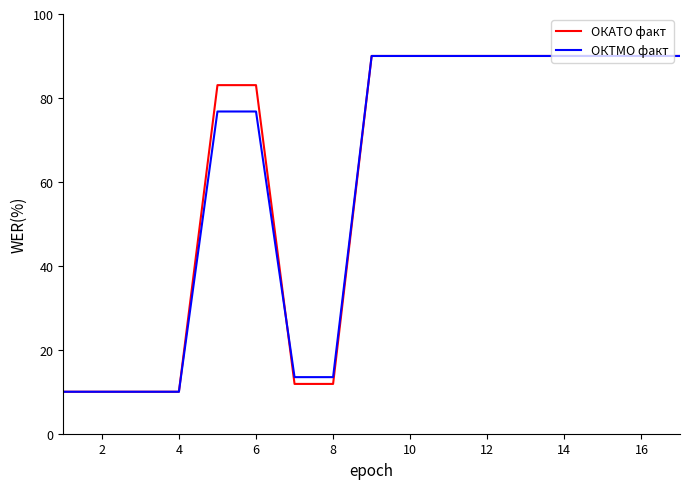

What is the average value of the ОКТМО факт series?

60.6